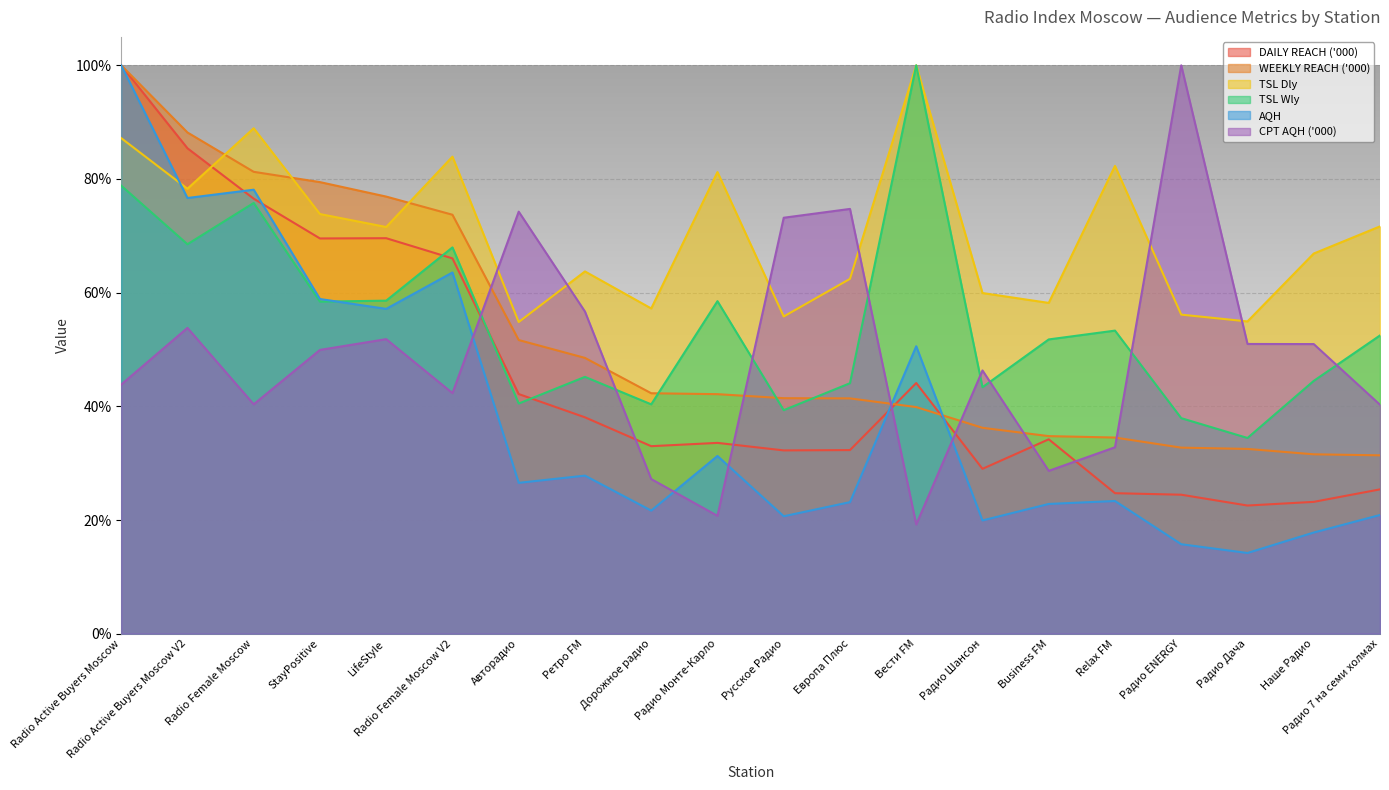

What are all the series names shown in the legend?

DAILY REACH ('000), WEEKLY REACH ('000), TSL Dly, TSL Wly, AQH, CPT AQH ('000)